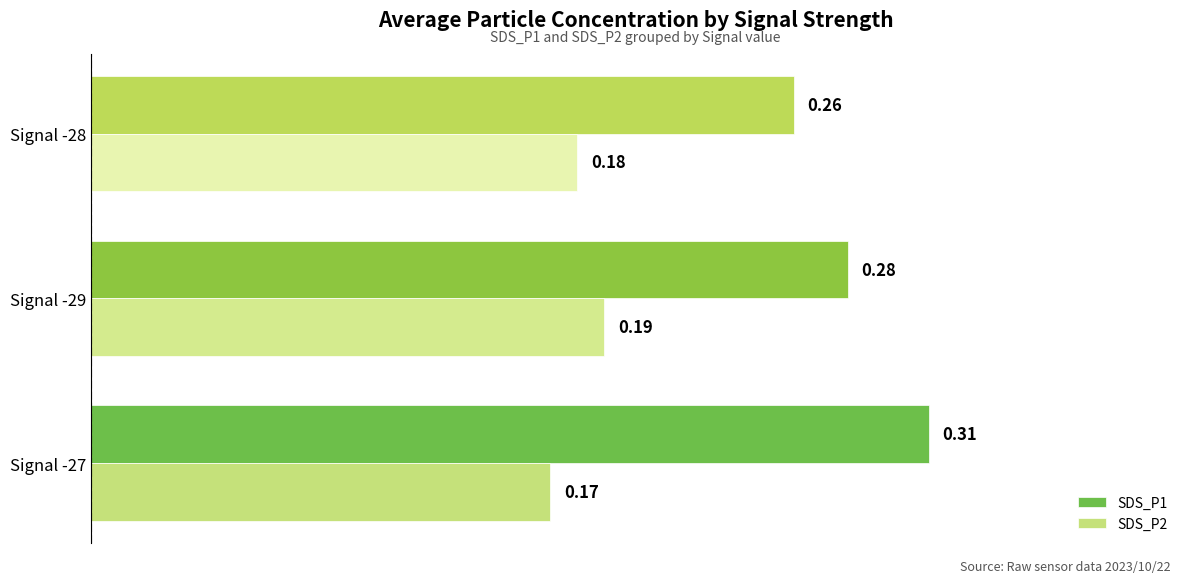

What are all the series names shown in the legend?

SDS_P1, SDS_P2